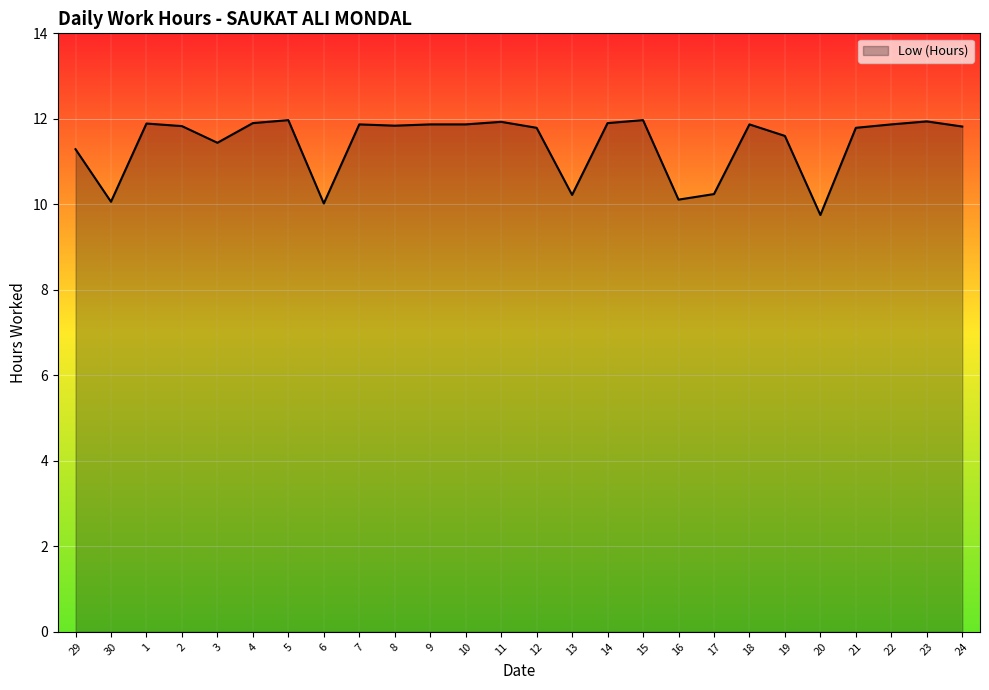

What is the smallest value displayed?

9.8